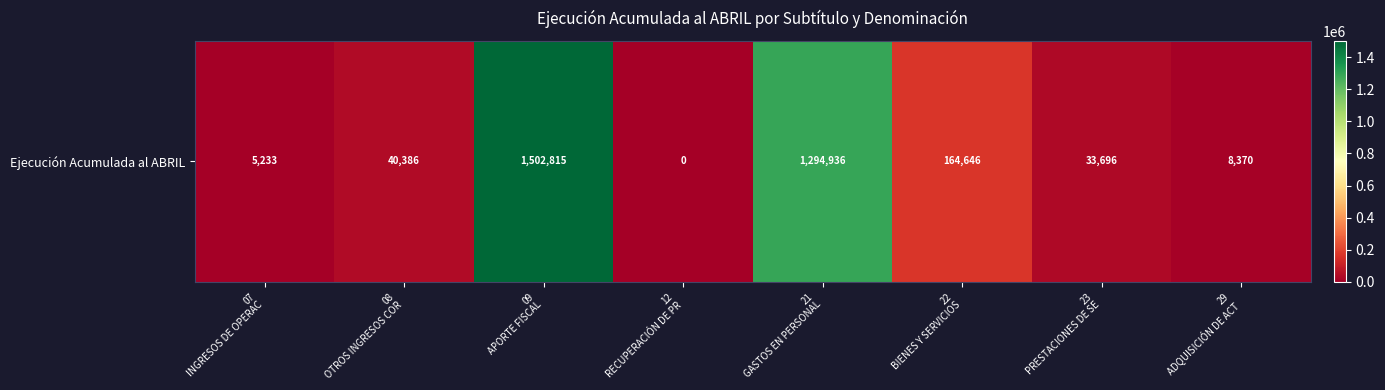

List the labels in order of value, largest first.

09
APORTE FISCAL, 21
GASTOS EN PERSONAL, 22
BIENES Y SERVICIOS, 08
OTROS INGRESOS COR, 23
PRESTACIONES DE SE, 29
ADQUISICIÓN DE ACT, 07
INGRESOS DE OPERAC, 12
RECUPERACIÓN DE PR